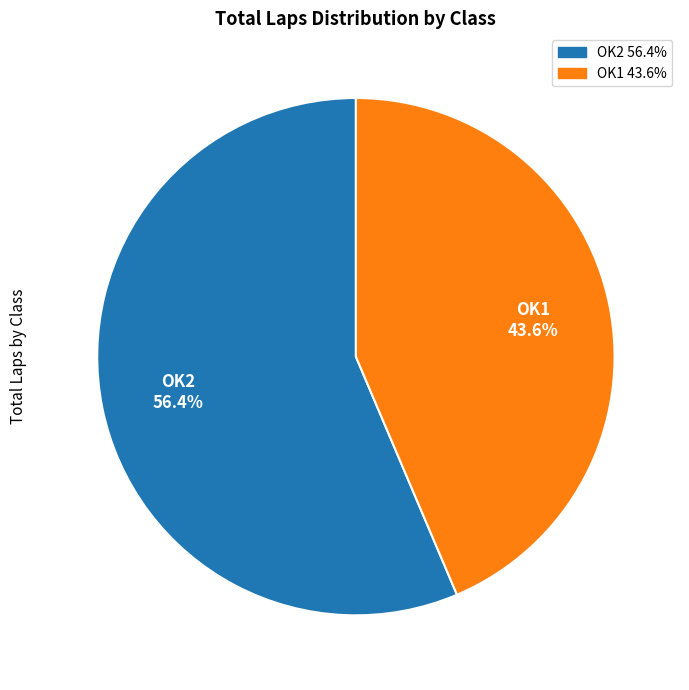

To the nearest percent, what is the average slice percentage?

50%